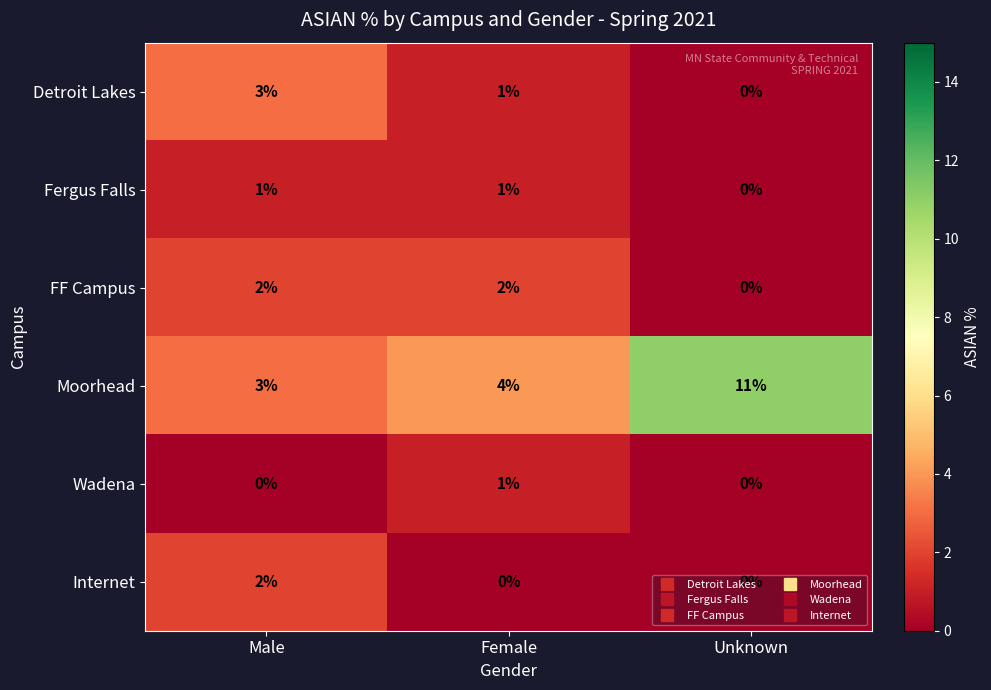

The value of Detroit Lakes at Male is 3. True or false?

True